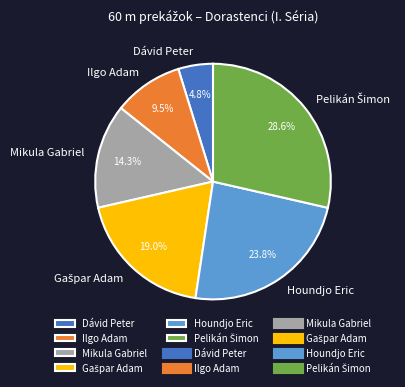

How many segments does this pie chart have?

6